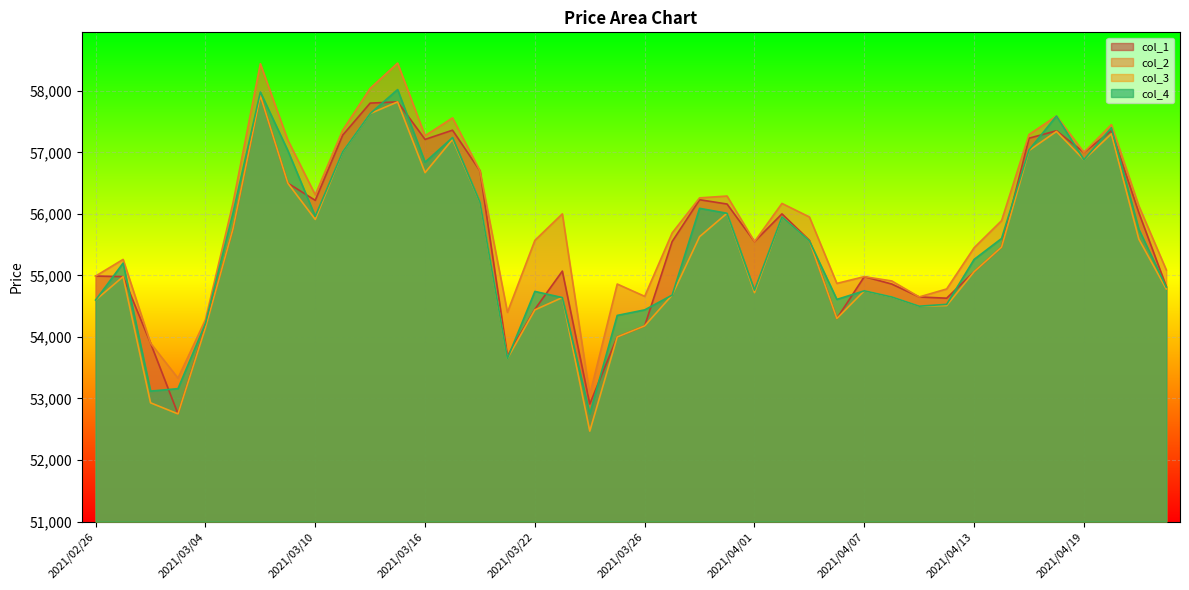

True or false: col_3 and col_1 intersect in this chart.

False